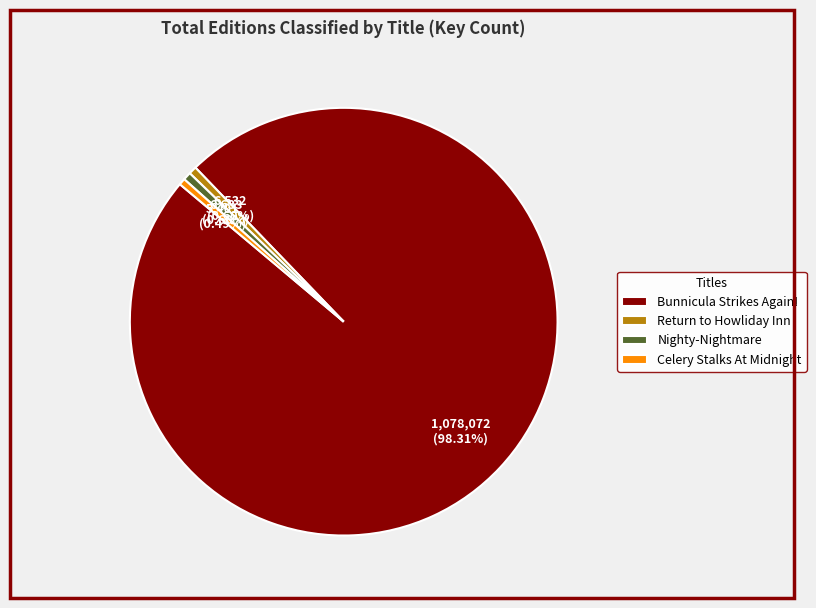

What is the total percentage of Nighty-Nightmare and Return to Howliday Inn?

1.2%